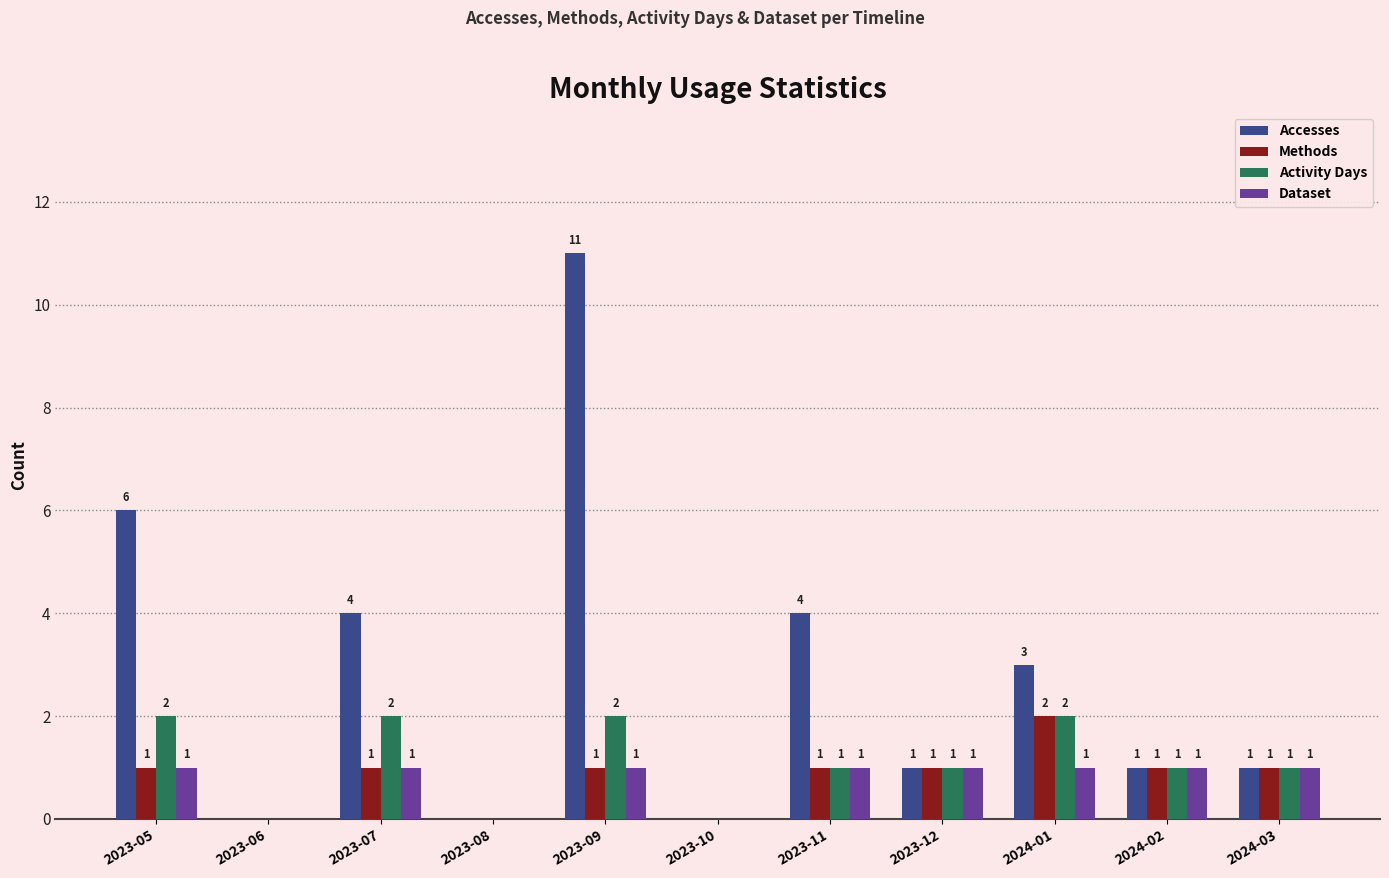

What is the maximum value shown in the chart?

11